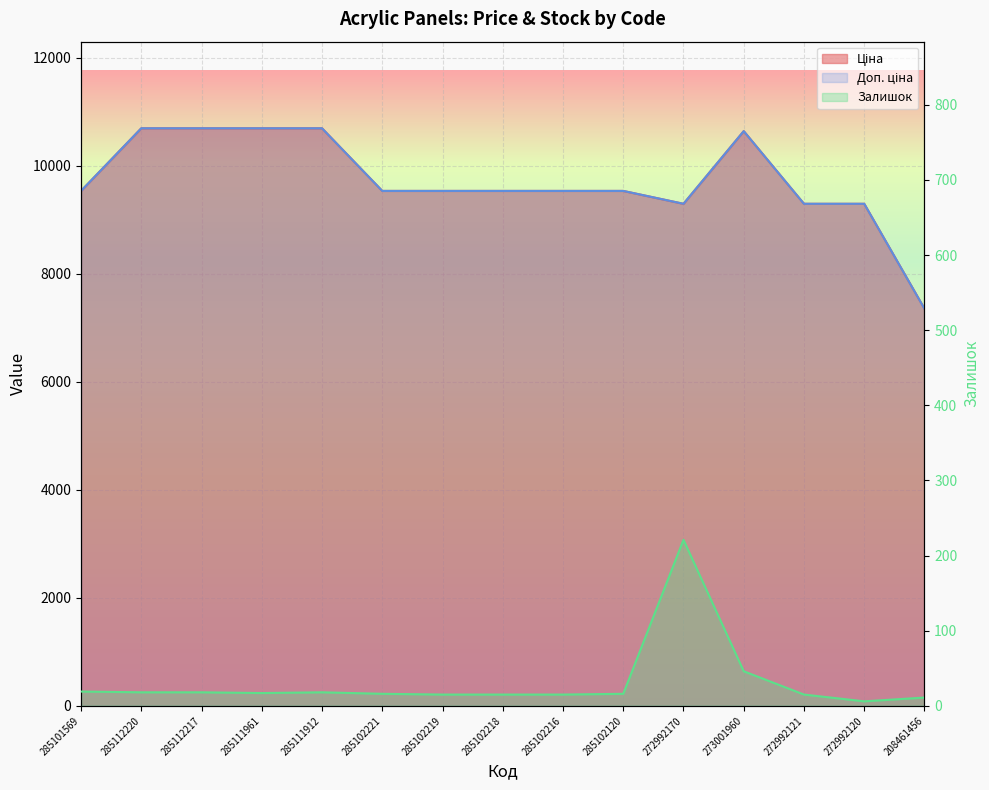

How many lines are shown in the chart?

3